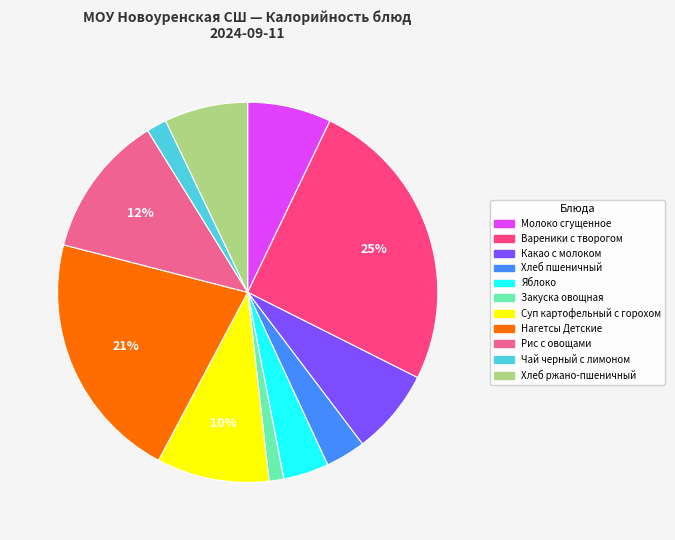

To the nearest percent, what is the difference between the largest and smallest slice percentages?

24%